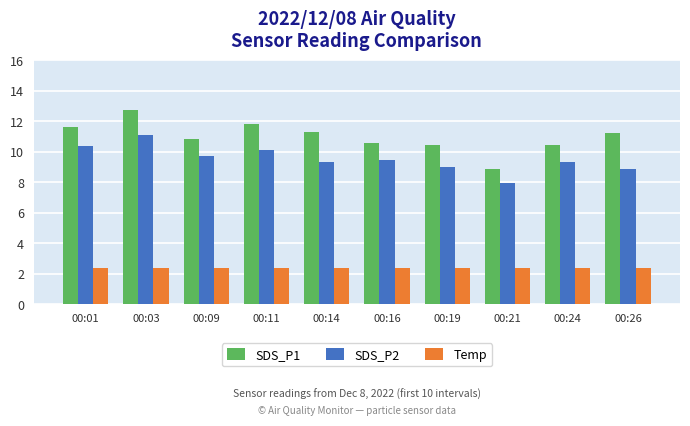

Between 00:03 and 00:14, which series saw the biggest shift?

SDS_P2